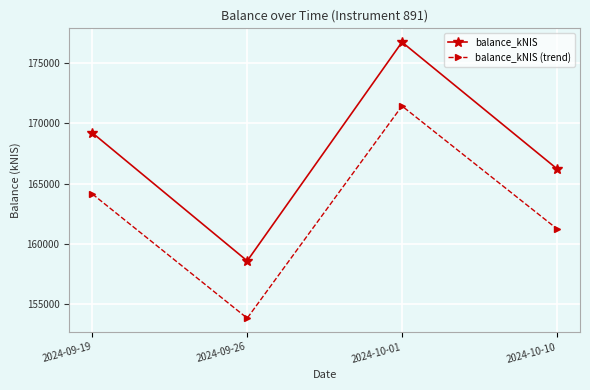

At which label does balance_kNIS first exceed 169207?

2024-09-19